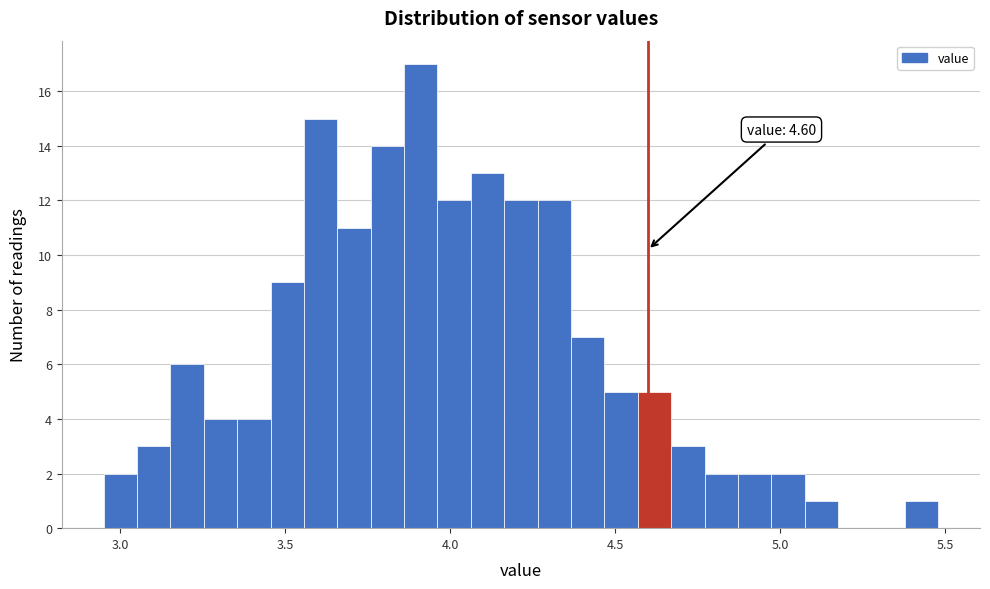

Around what value on the x-axis is the tallest bar? Give the approximate position of its centre, as read against the axis.

3.90